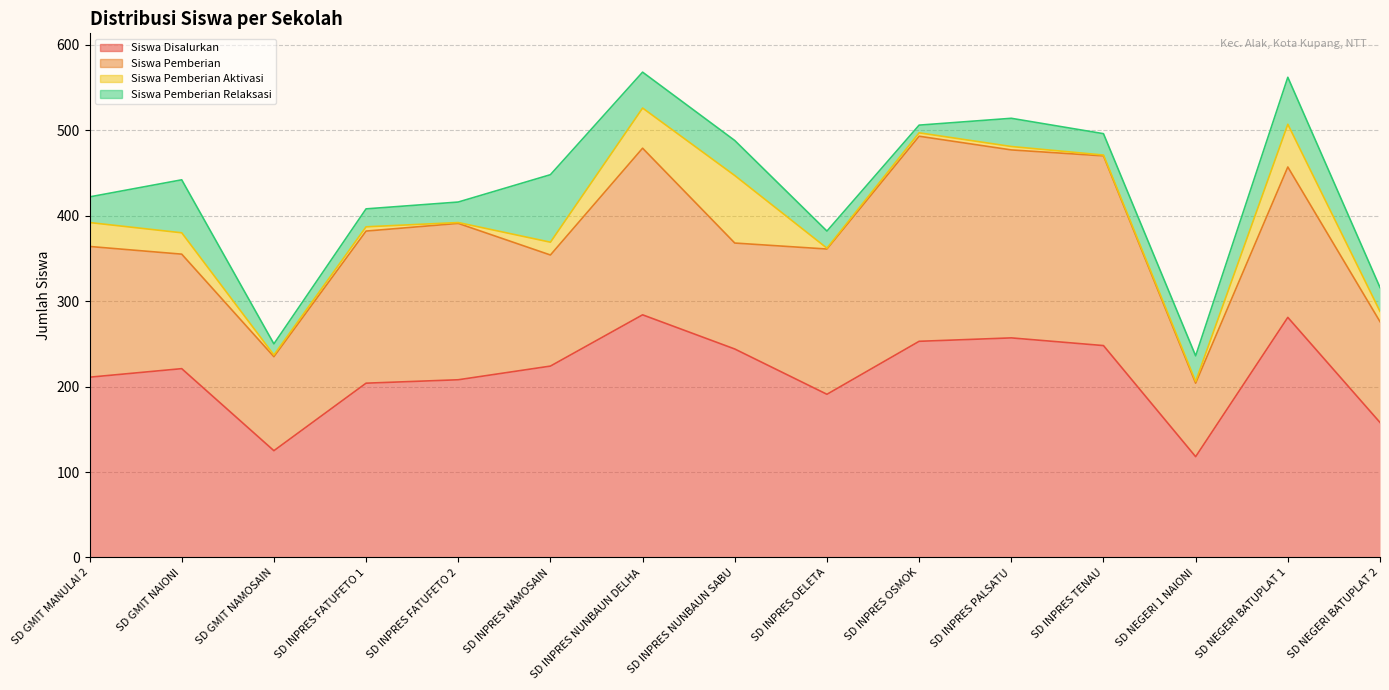

What position from the left is SD INPRES FATUFETO 1?

4